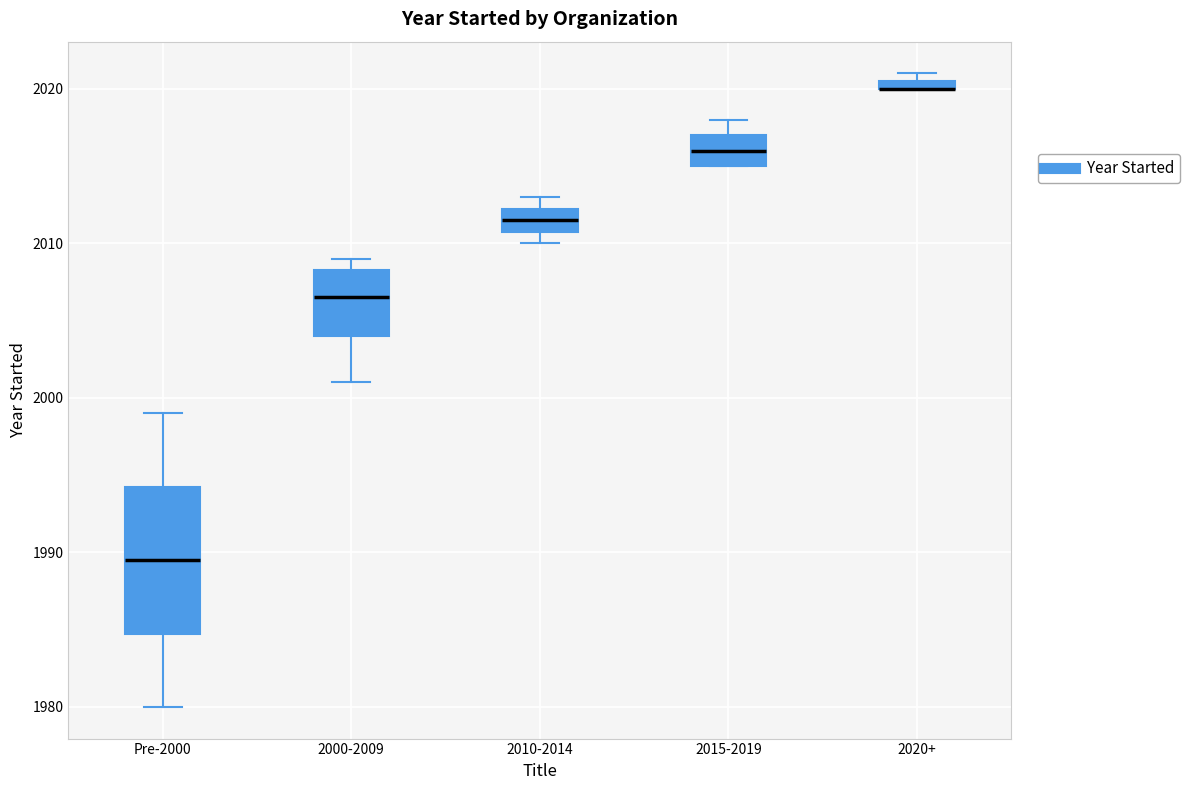

Where is the lower edge of the box for 2015-2019 on the y-axis? The values are not printed on the chart, so give them approximately, as read against the axis.

2015